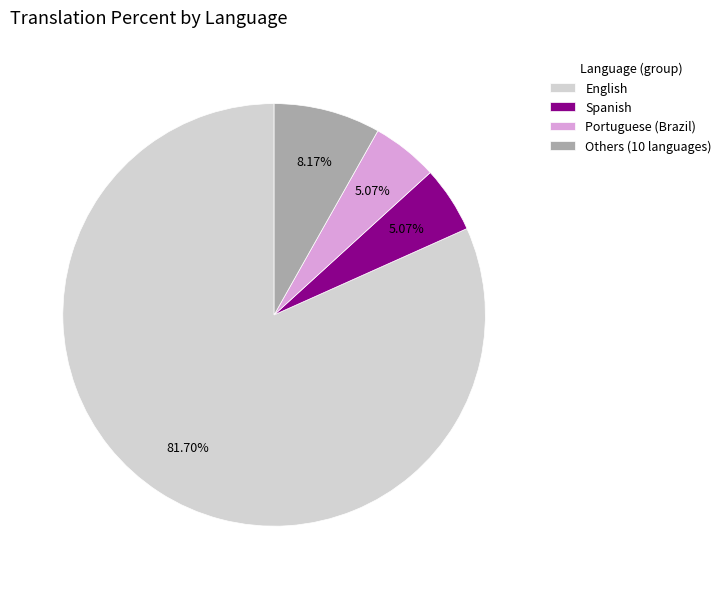

Count the number of slices in the pie.

4